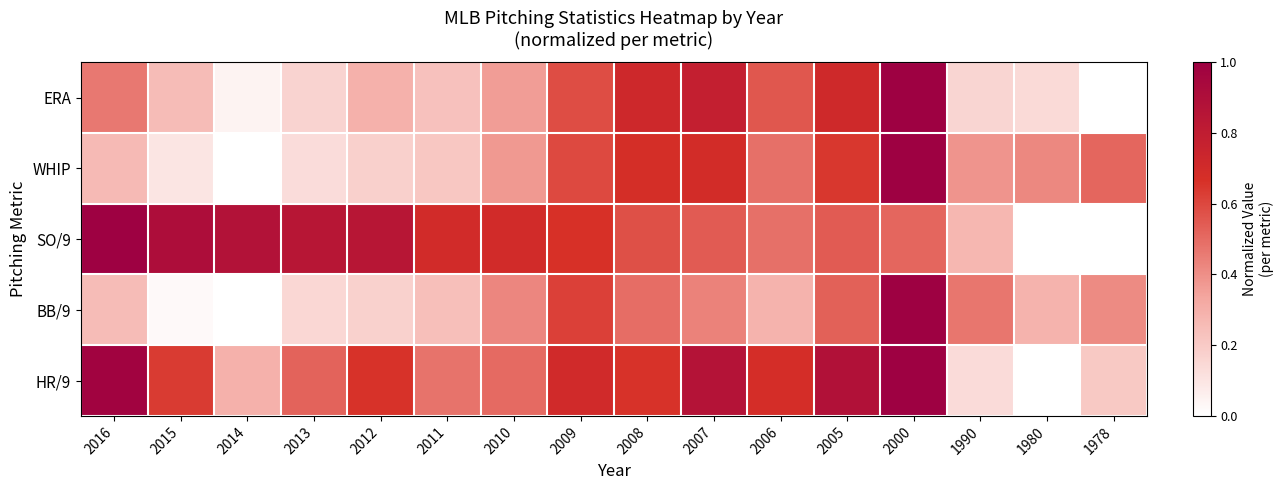

Between 2016 and 2013, which series saw the biggest shift?

HR/9